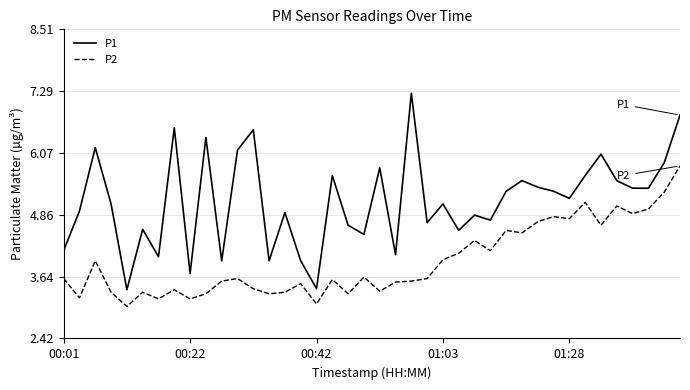

Which series has the largest range (max minus min)?

P1